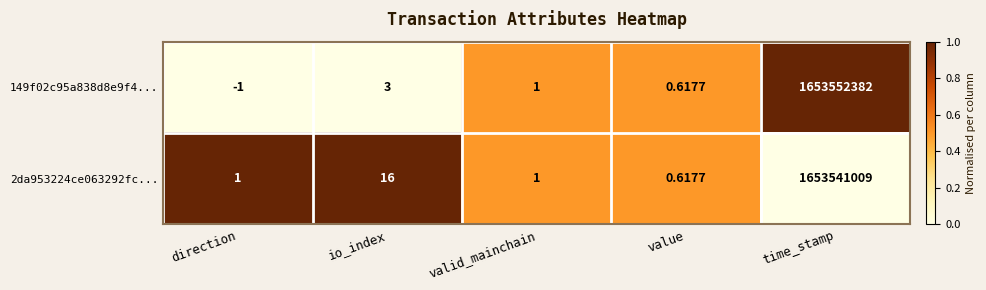

At how many categories does at least one series exceed 0?

5